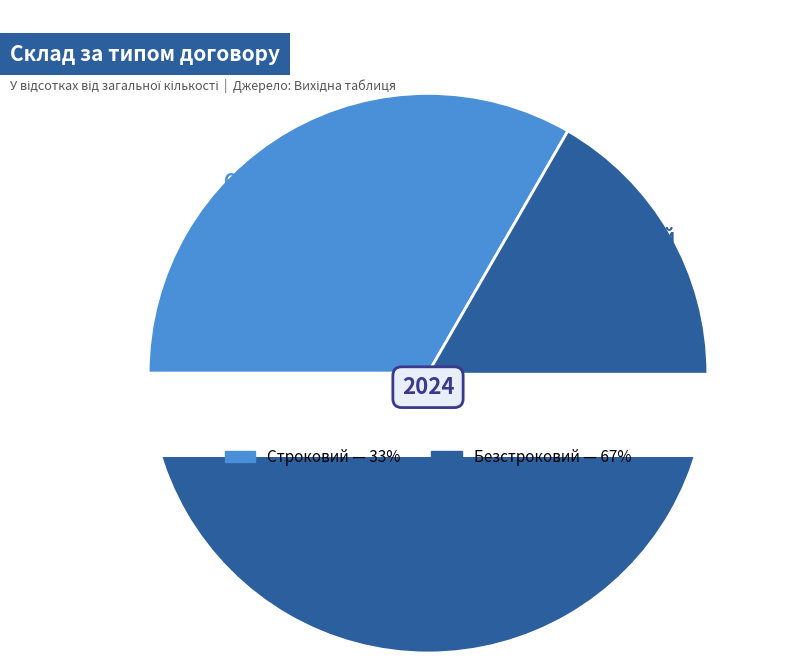

To the nearest percent, what percentage of the pie is Безстроковий?

67%